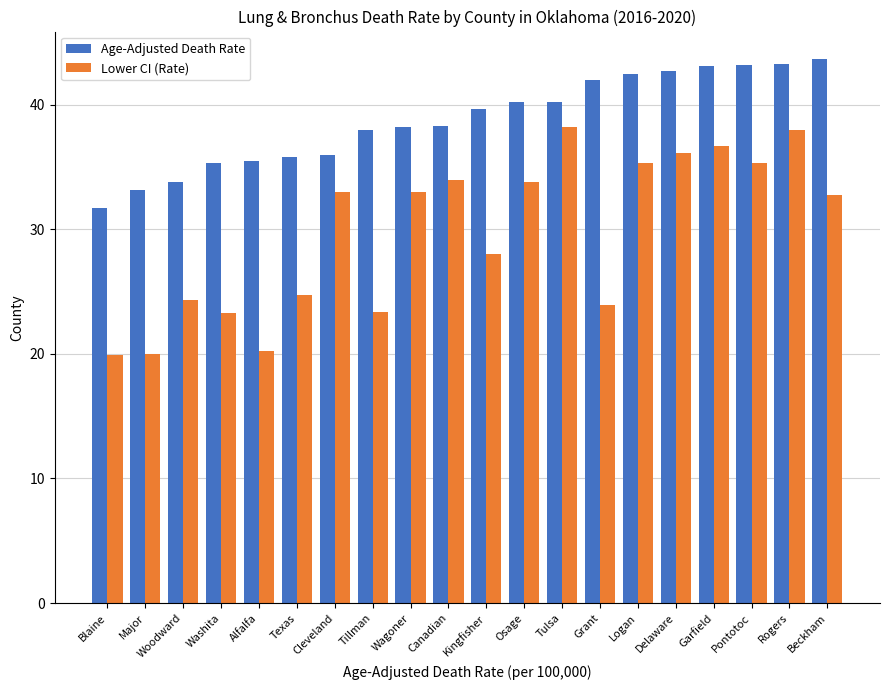

Which series has the largest total across all categories?

Age-Adjusted Death Rate